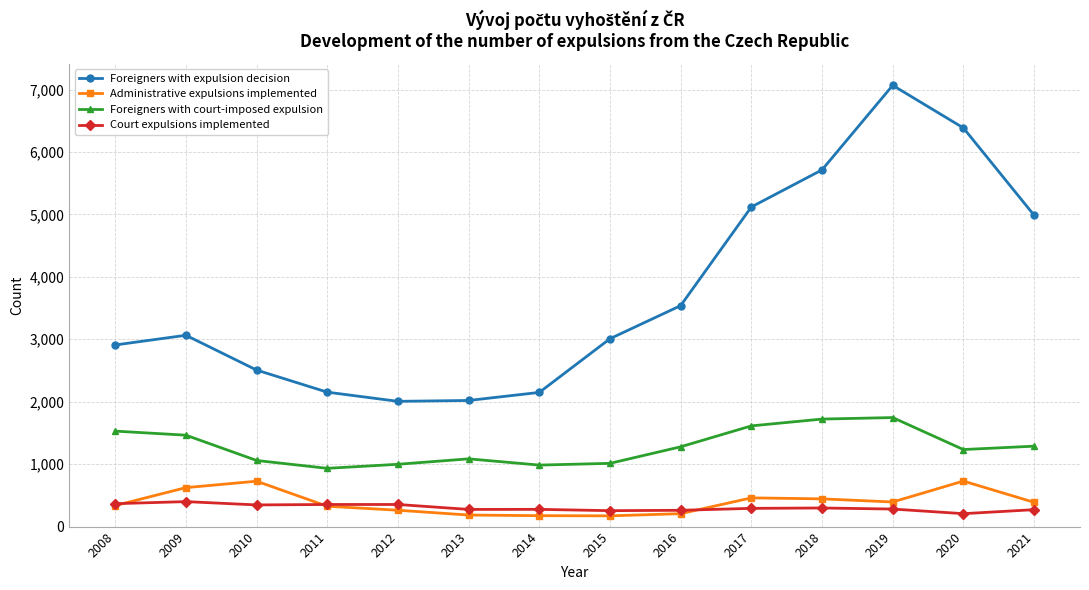

What are all the series names shown in the legend?

Foreigners with expulsion decision, Administrative expulsions implemented, Foreigners with court-imposed expulsion, Court expulsions implemented